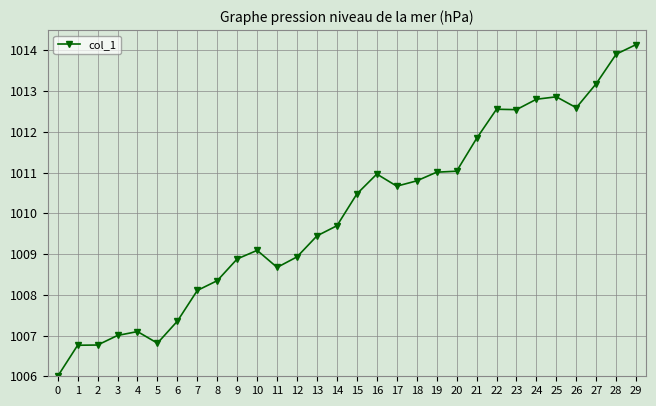

Count the number of values greater than 1010.

15